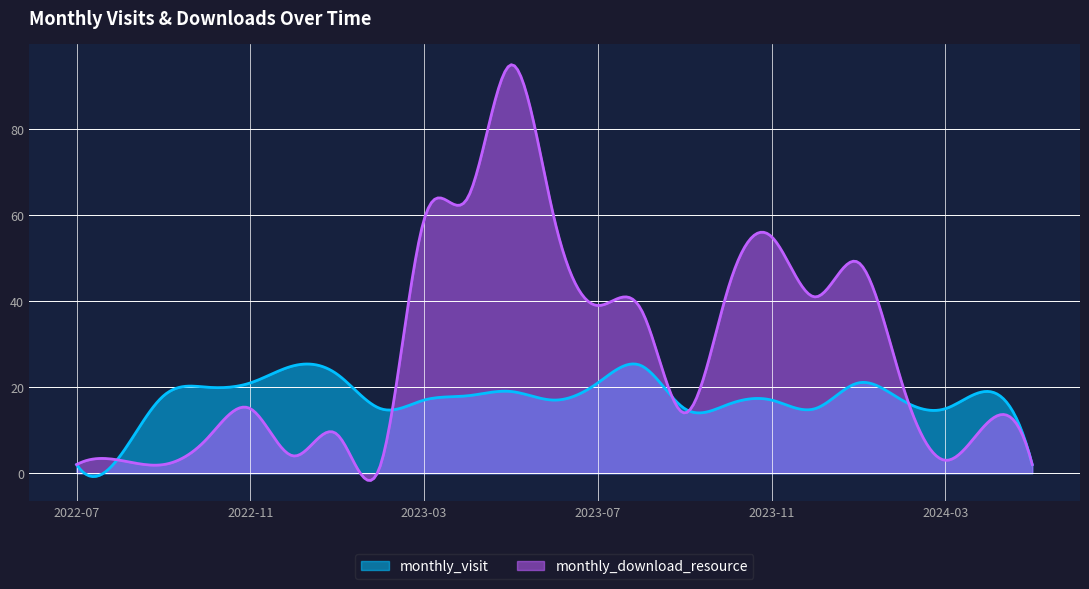

How many series are shown in this chart?

2